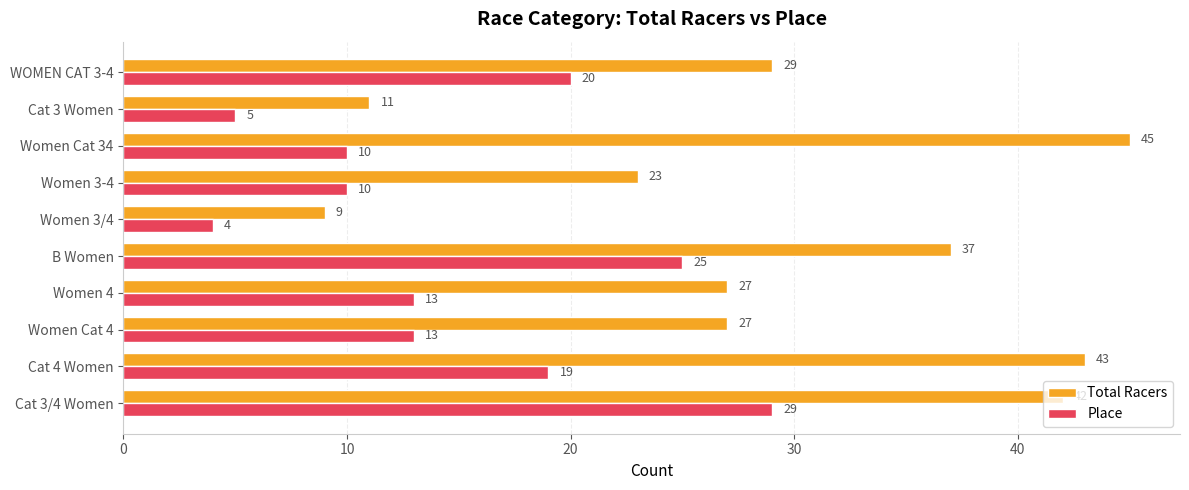

At which label does Place reach its peak?

Cat 3/4 Women